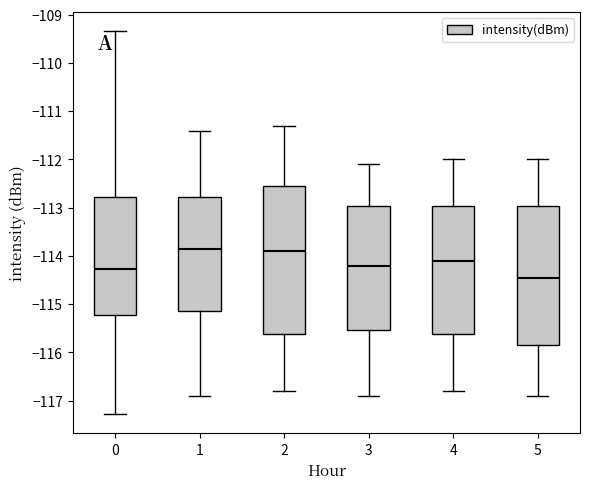

Reading left to right, transcribe this box plot: for each box, give where its median line is, the range the box spans, and where its two whiskers end, as read against the y-axis. The values are not printed on the chart, so give them approximately, as read against the axis.

0: median -114.3, box -115.2 to -112.8, whiskers -117.3 to -109.3
1: median -113.8, box -115.1 to -112.8, whiskers -116.9 to -111.4
2: median -113.9, box -115.6 to -112.5, whiskers -116.8 to -111.3
3: median -114.2, box -115.5 to -113.0, whiskers -116.9 to -112.1
4: median -114.1, box -115.6 to -113.0, whiskers -116.8 to -112.0
5: median -114.4, box -115.8 to -113.0, whiskers -116.9 to -112.0